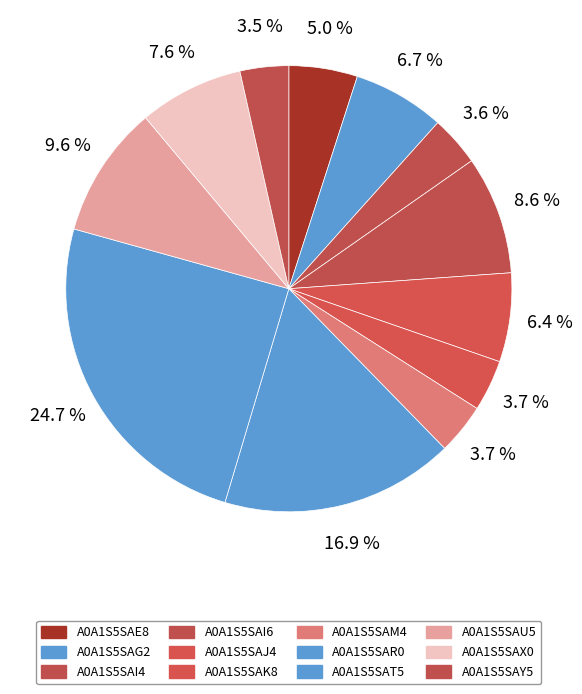

Combined, do A0A1S5SAE8 and A0A1S5SAR0 account for over 50%?

No